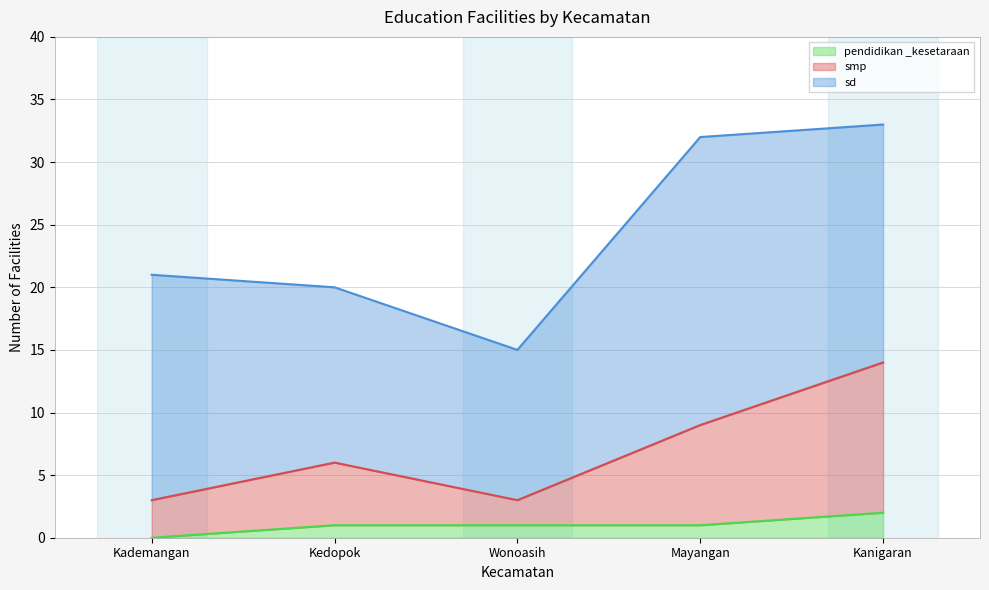

At which label does smp first exceed 6?

Mayangan